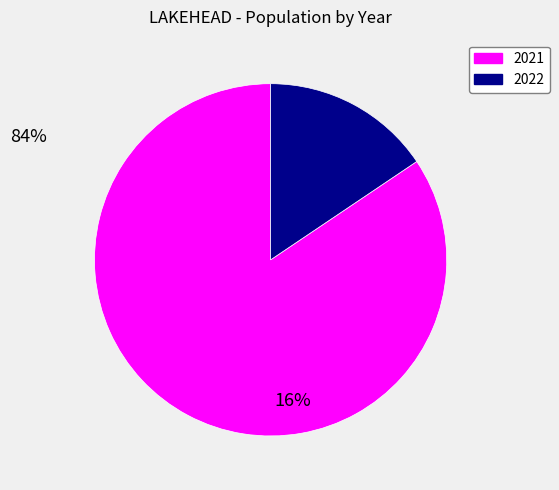

Is there any slice that represents more than half of the pie?

Yes